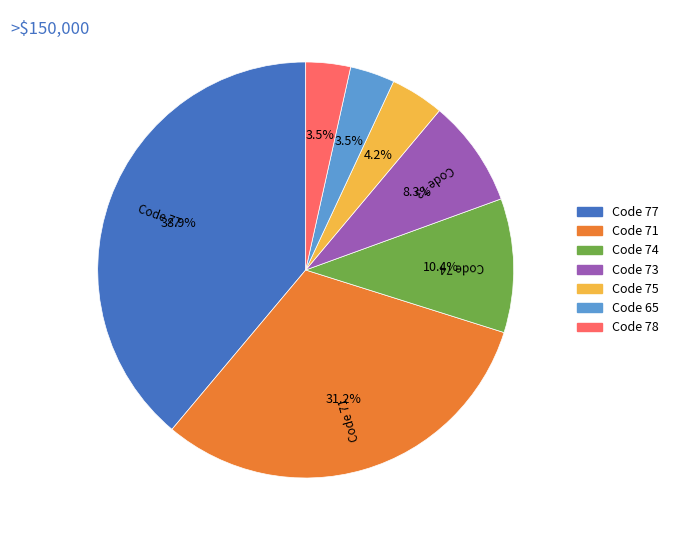

What is the largest slice in the pie chart?

Code 77